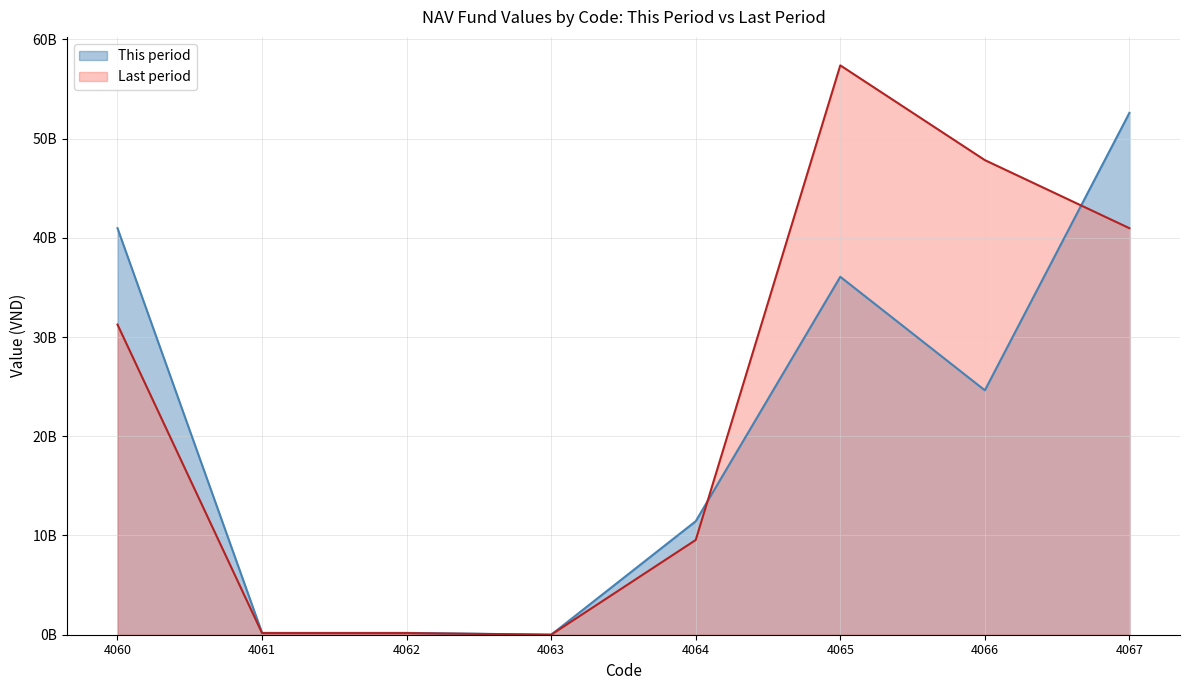

Where is Last period nearest to the value 28688033852?

4060